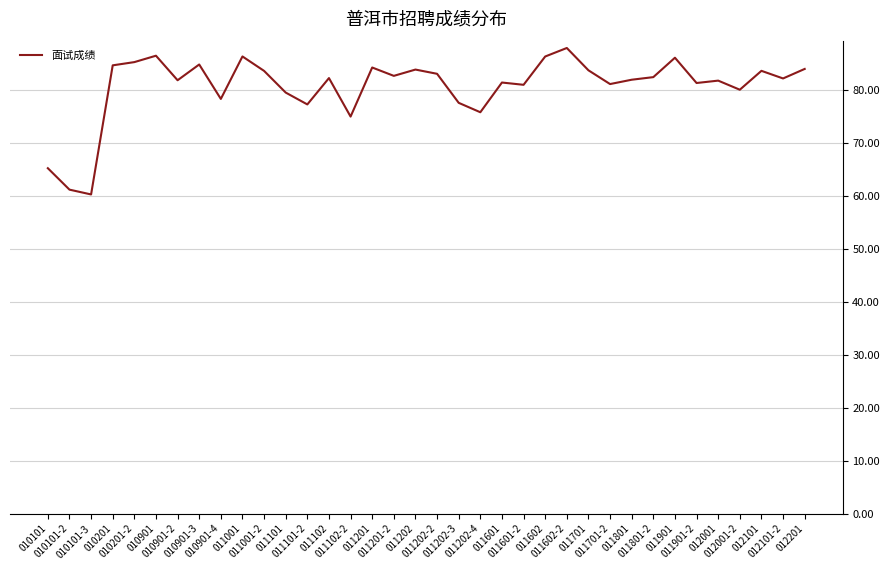

What is the difference between the maximum and minimum values?

27.7